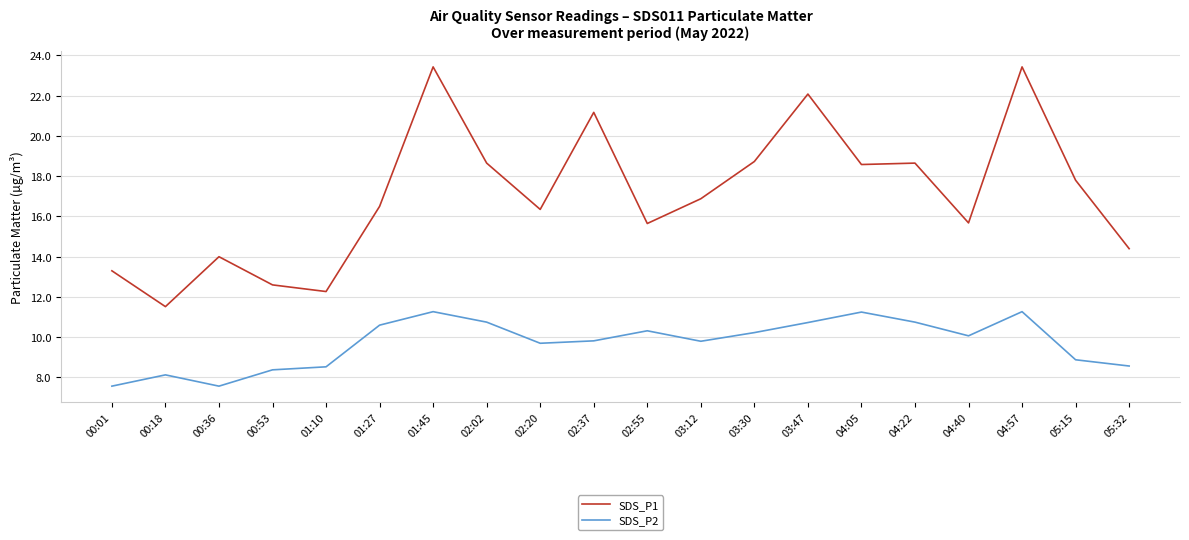

True or false: SDS_P2 and SDS_P1 cross at least once.

False